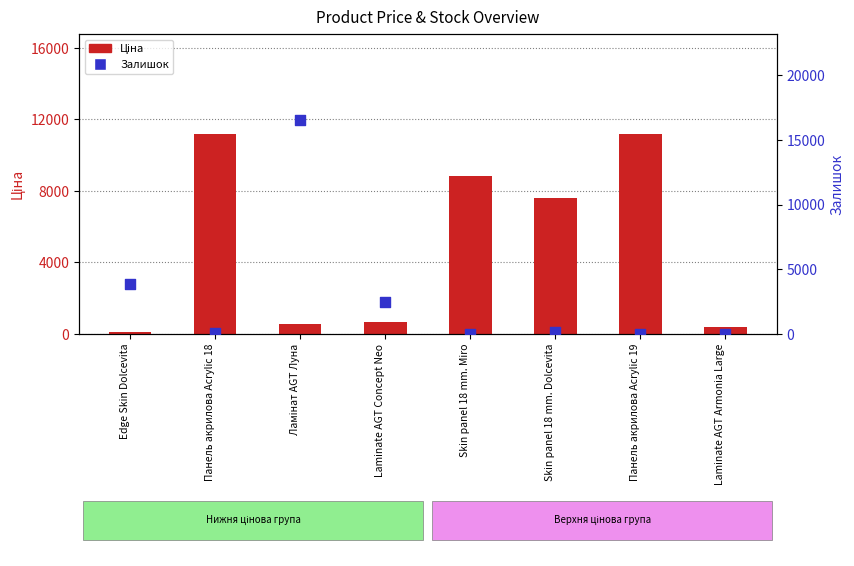

Which series contains the lowest Y value?

Залишок